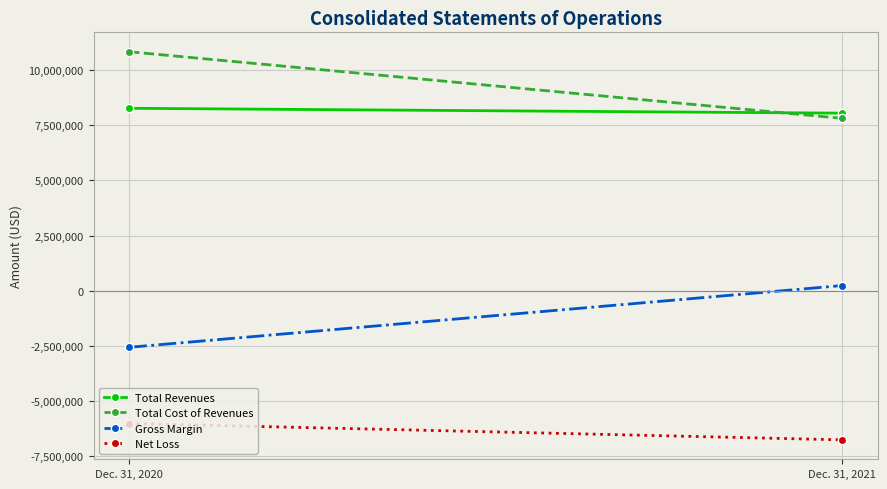

Which series has the widest spread of values?

Total Cost of Revenues